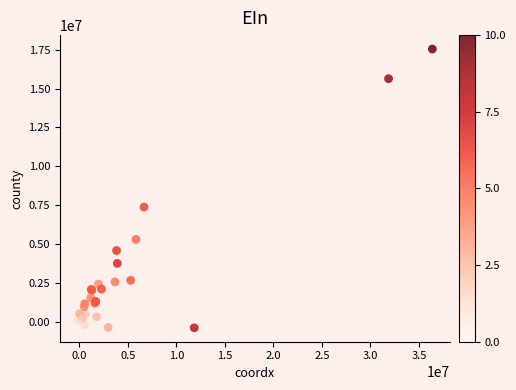

What Y value in the scatter plot is closest to 8572140?

7372272.2